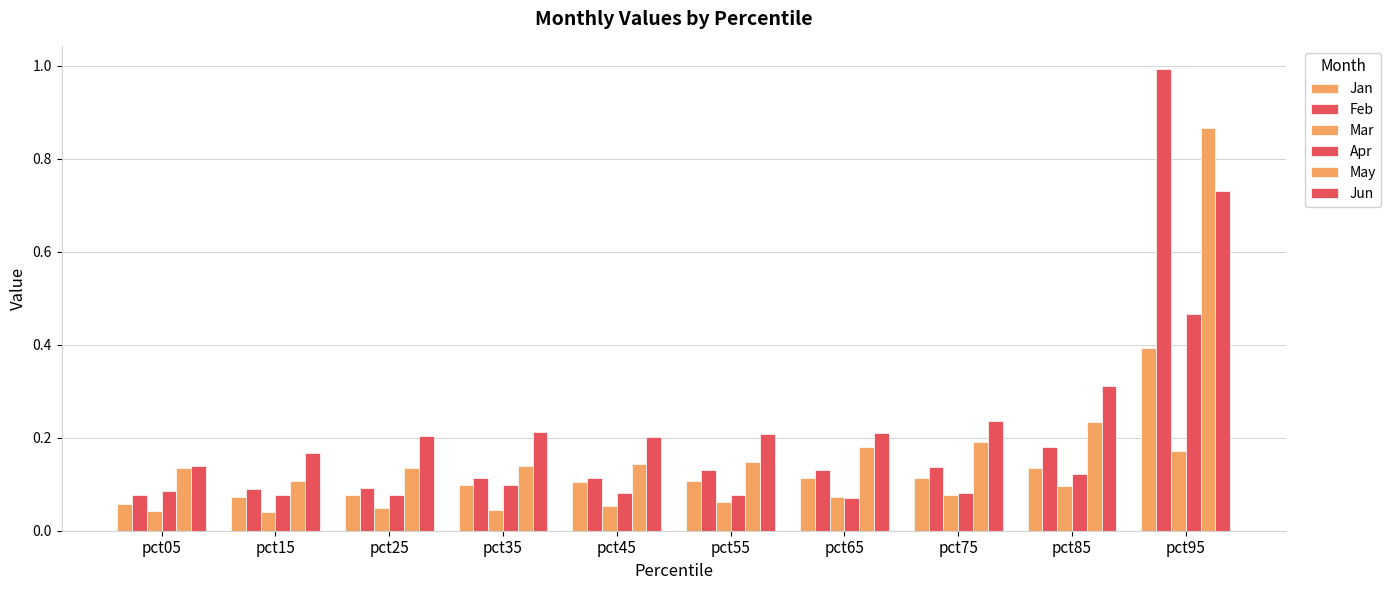

Does the chart contain any negative values?

No